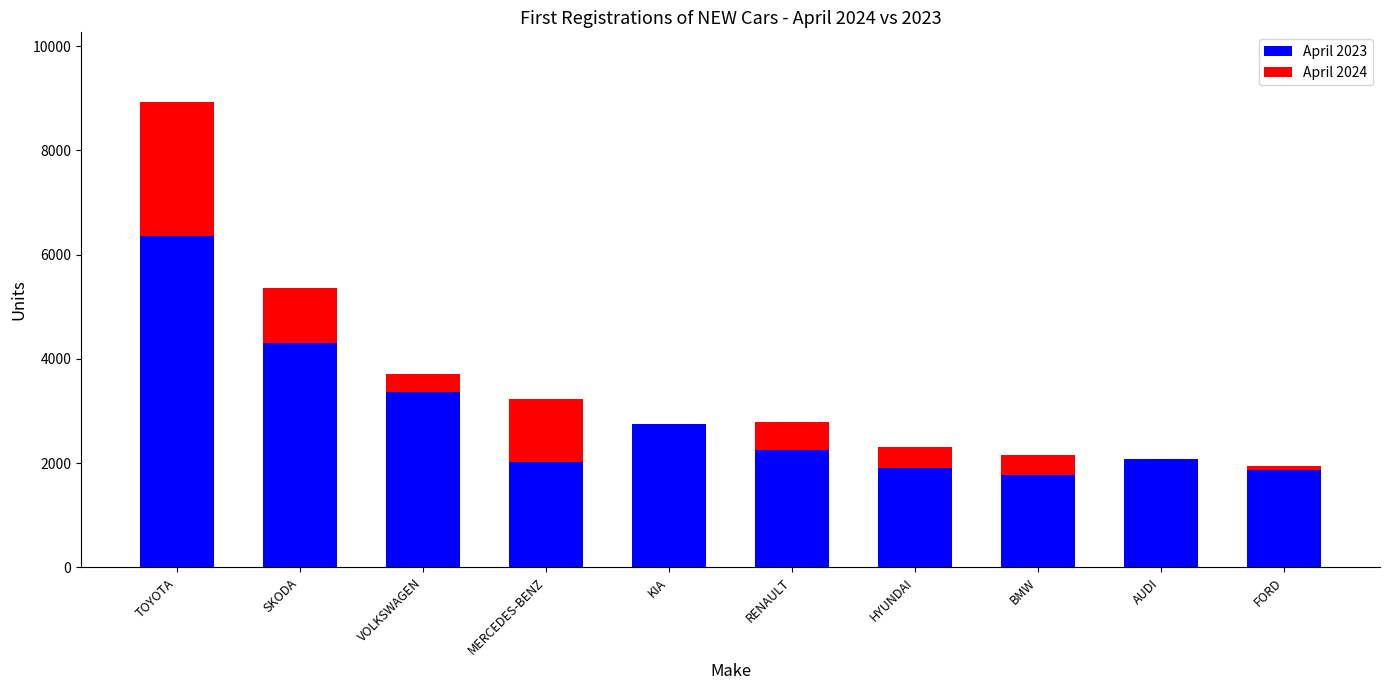

At how many categories does at least one series exceed 2482?

6